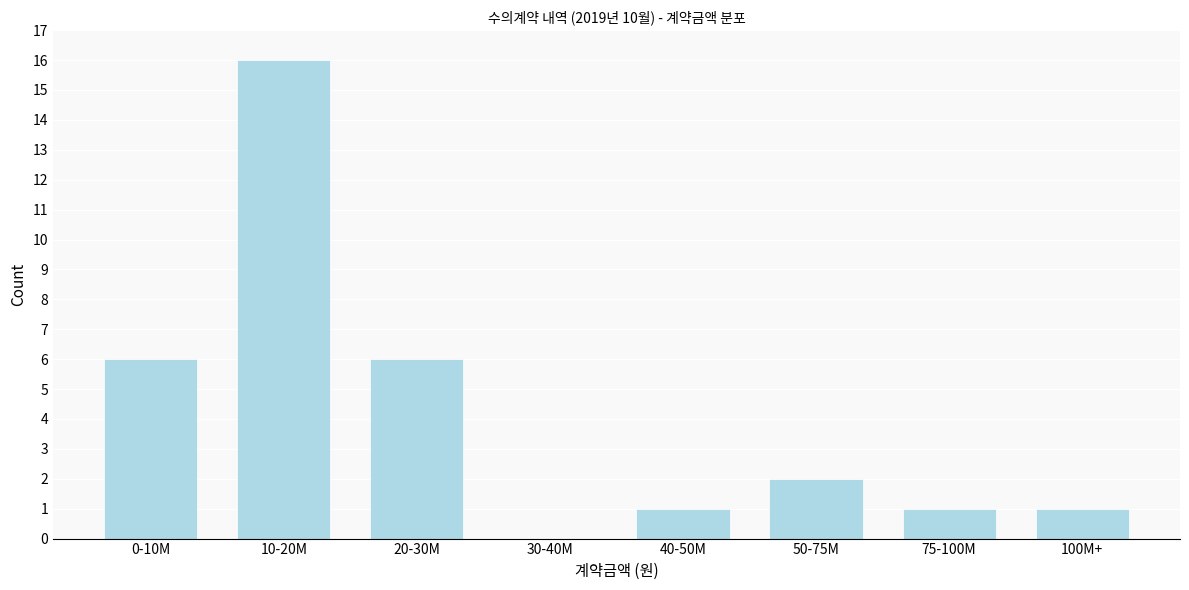

Reading left to right, list all the values displayed in this chart.

0-10M=6	10-20M=16	20-30M=6	30-40M=0	40-50M=1	50-75M=2	75-100M=1	100M+=1